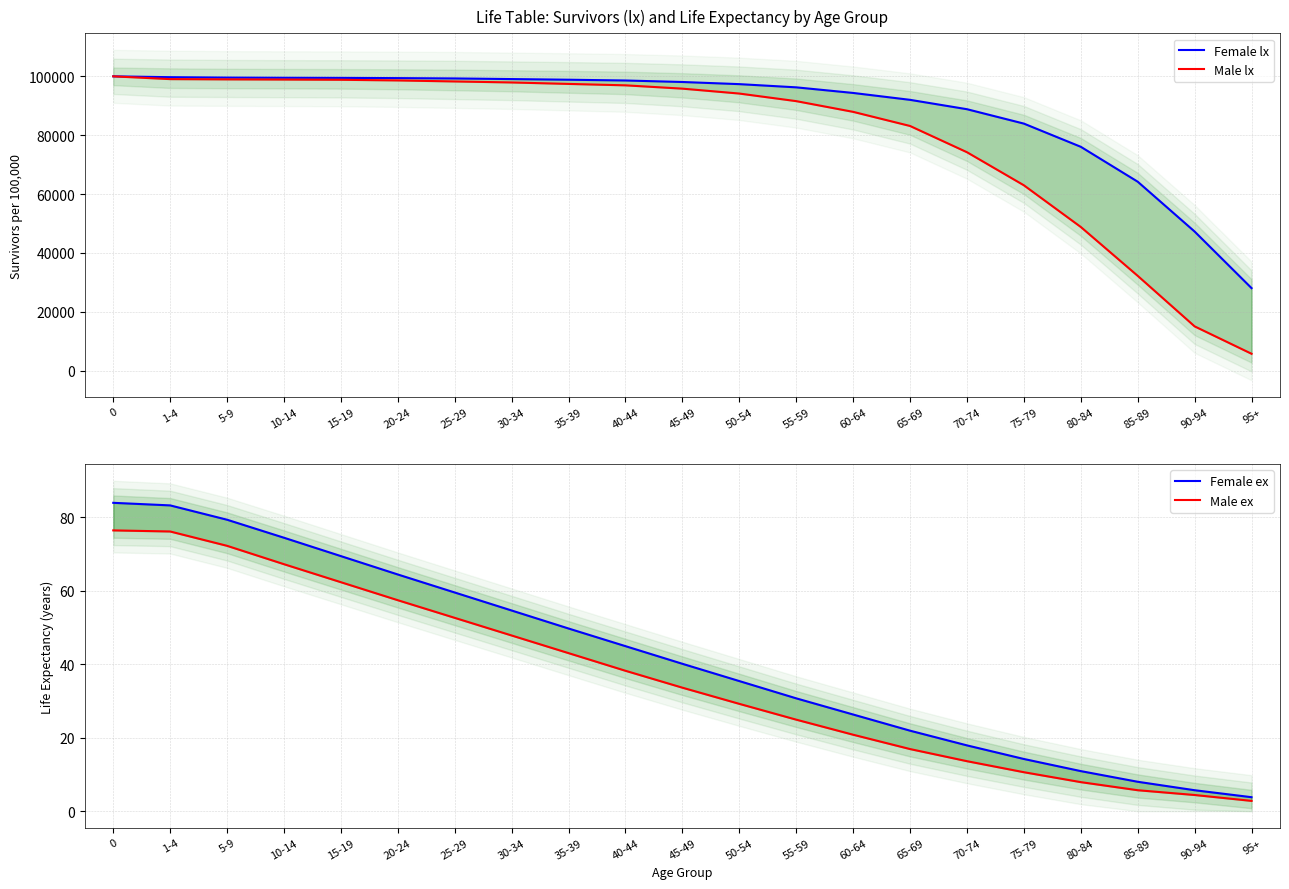

The value of Male lx at 30-34 is 97917.0. True or false?

True